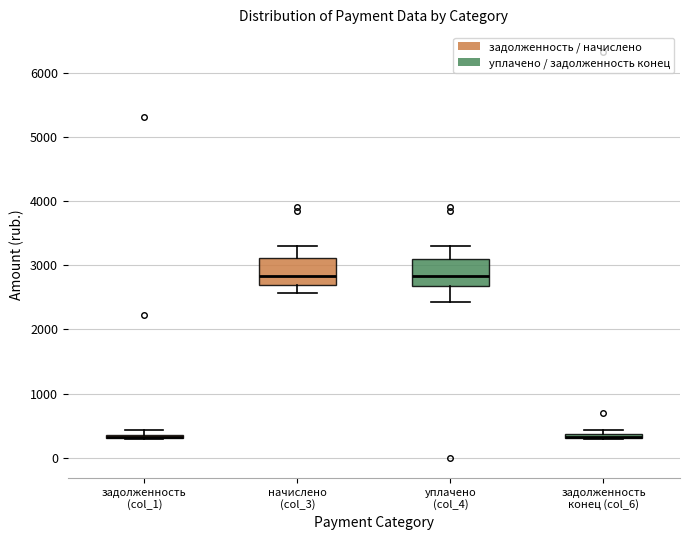

Where does the median line of the box for начислено (col_3) sit on the y-axis? The values are not printed on the chart, so give them approximately, as read against the axis.

2800